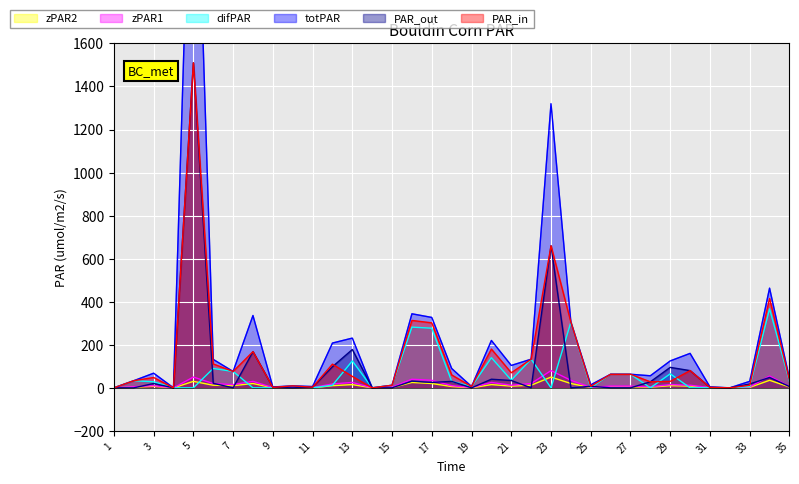

Reading right to left, transcribe all the data shown in this chart.

PAR_in: 35=37	34=415	33=12	32=0	31=2	30=80	29=30	28=28	27=63	26=63	25=7	24=305	23=660	22=133	21=70	20=180	19=6	18=60	17=302	16=313	15=12	14=0	13=53	12=110	11=3	10=9	9=2	8=168	7=76	6=111	5=1510	4=0	3=48	2=33	1=0
PAR_out: 35=6	34=48	33=18	32=0	31=2	30=80	29=95	28=28	27=0	26=0	25=7	24=0	23=660	22=0	21=34	20=40	19=0	18=30	17=25	16=31	15=0	14=0	13=178	12=98	11=3	10=0	9=2	8=168	7=0	6=21	5=1510	4=0	3=20	2=0	1=0
totPAR: 35=43	34=463	33=30	32=0	31=4	30=160	29=125	28=56	27=63	26=63	25=14	24=305	23=1320	22=133	21=104	20=220	19=6	18=90	17=327	16=344	15=12	14=0	13=231	12=208	11=6	10=9	9=4	8=336	7=76	6=132	5=3020	4=0	3=68	2=33	1=0
difPAR: 35=31	34=367	33=6	32=0	31=0	30=0	29=65	28=0	27=63	26=63	25=0	24=305	23=0	22=133	21=36	20=140	19=6	18=30	17=277	16=282	15=12	14=0	13=125	12=12	11=0	10=9	9=0	8=0	7=76	6=90	5=0	4=0	3=28	2=33	1=0
zPAR1: 35=6	34=55	33=4	32=0	31=1	30=12	29=15	28=5	27=8	26=8	25=2	24=35	23=80	22=20	21=12	20=25	19=1	18=10	17=35	16=40	15=3	14=0	13=25	12=18	11=1	10=2	9=1	8=30	7=15	6=20	5=50	4=0	3=10	2=5	1=0
zPAR2: 35=4	34=35	33=2	32=0	31=0	30=8	29=10	28=3	27=5	26=5	25=1	24=20	23=50	22=12	21=8	20=15	19=0	18=6	17=20	16=25	15=1	14=0	13=15	12=10	11=0	10=1	9=0	8=20	7=10	6=12	5=30	4=0	3=7	2=3	1=0